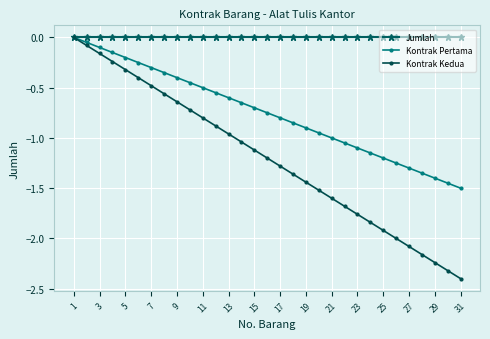

What is the difference between the maximum and minimum values in the Kontrak Pertama series?

1.5